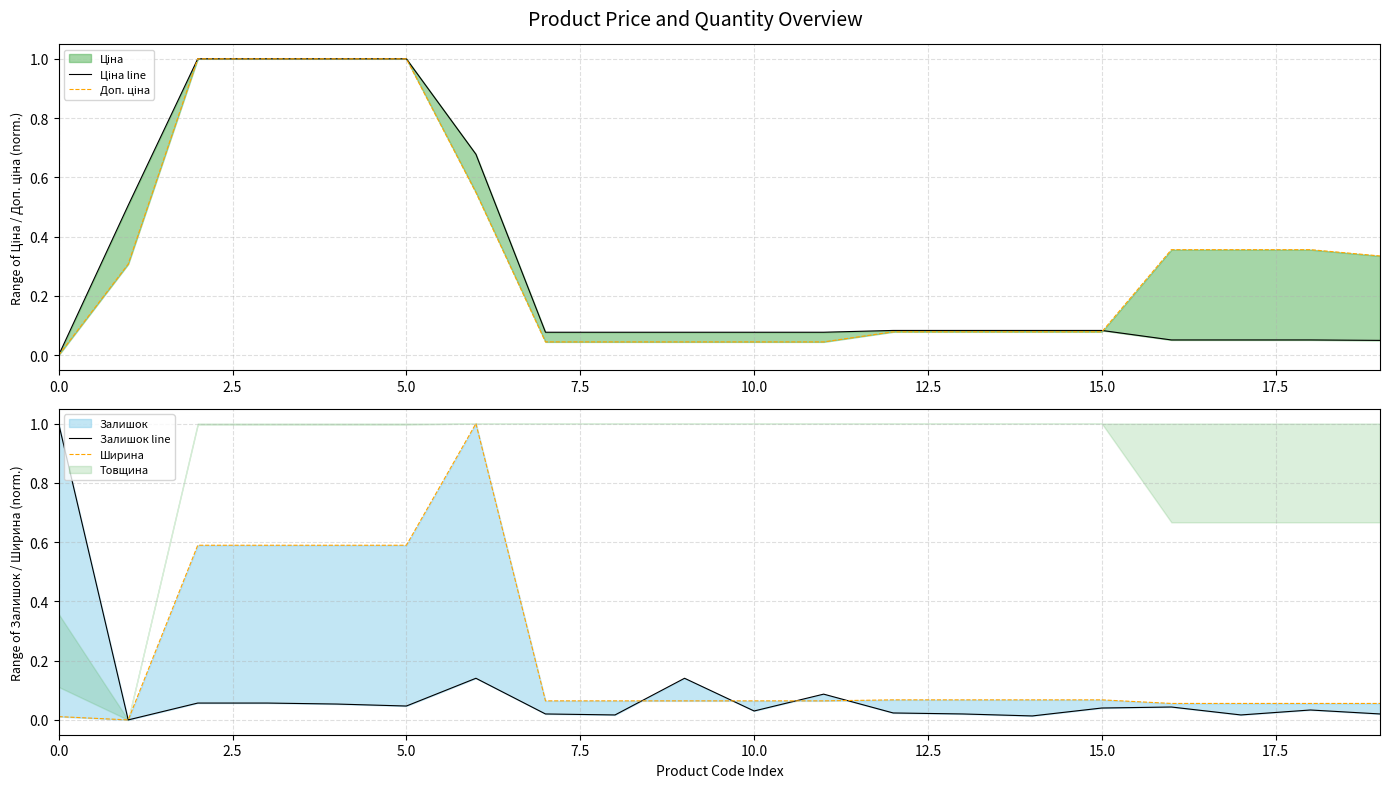

How many positive values does the Ширина series have?

19